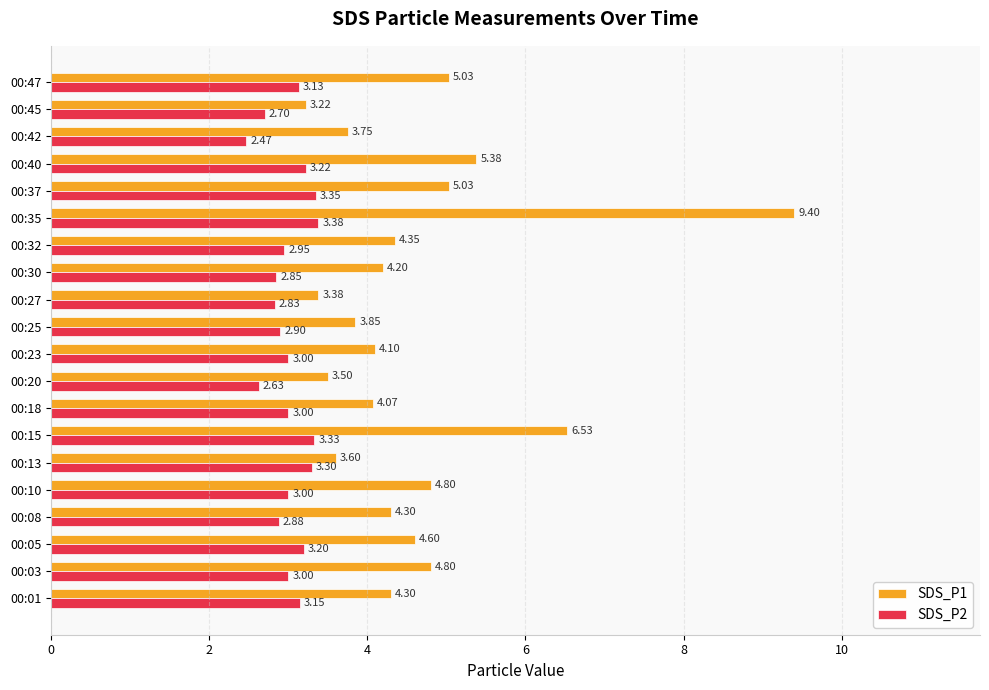

What is the average value of the SDS_P1 series?

4.6